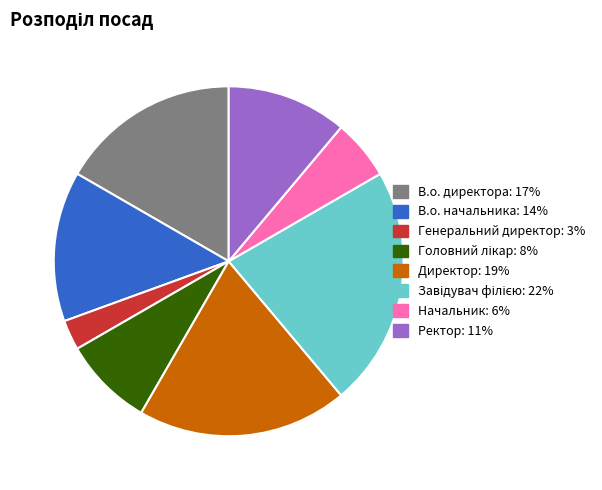

Is it true that В.о. начальника is 21% of the pie?

False